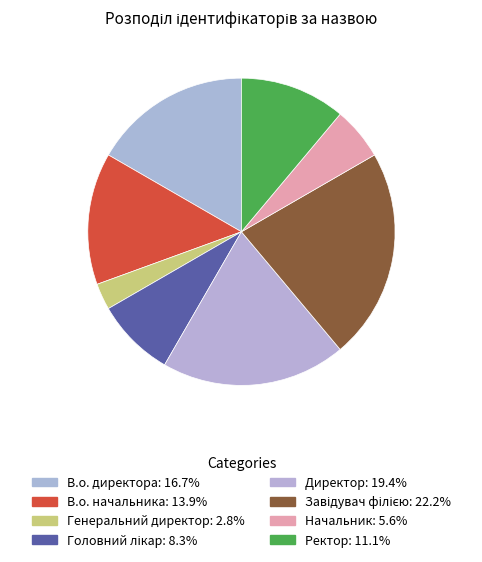

How much of the chart is everything except Завідувач філією?

77.8%